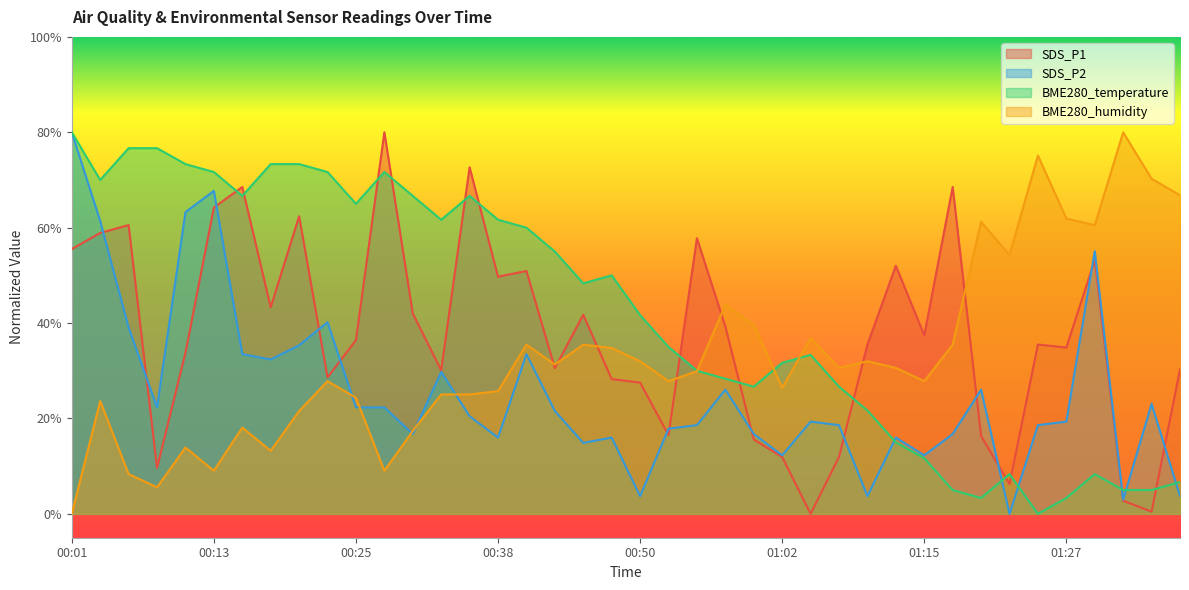

Which label corresponds to the smallest value in the chart?

01:05